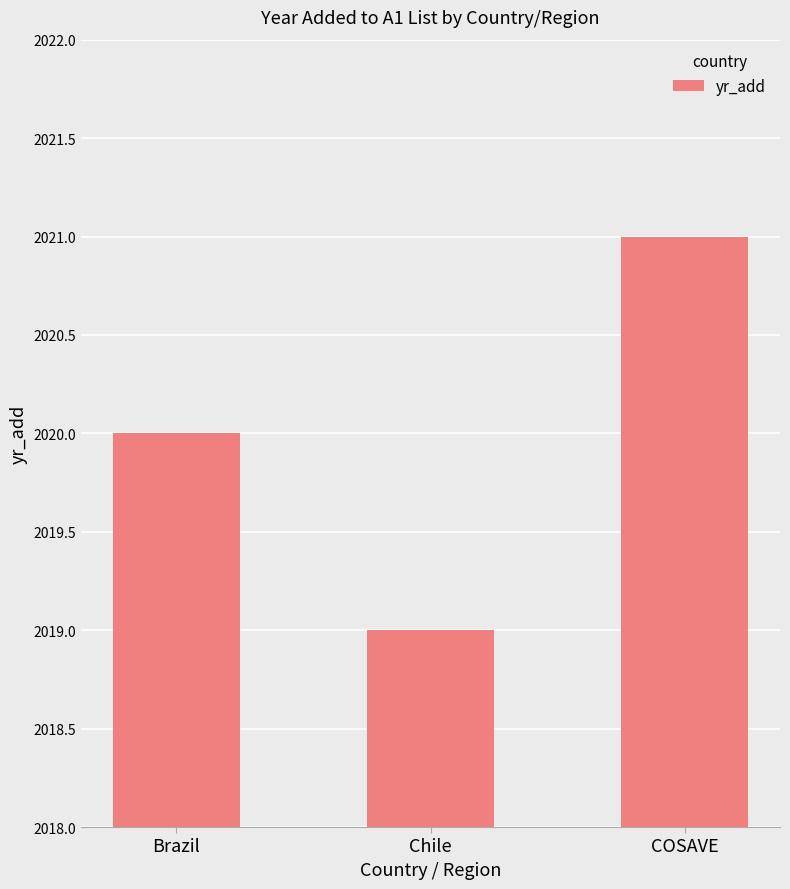

What is the change in value from Chile to COSAVE?

+2